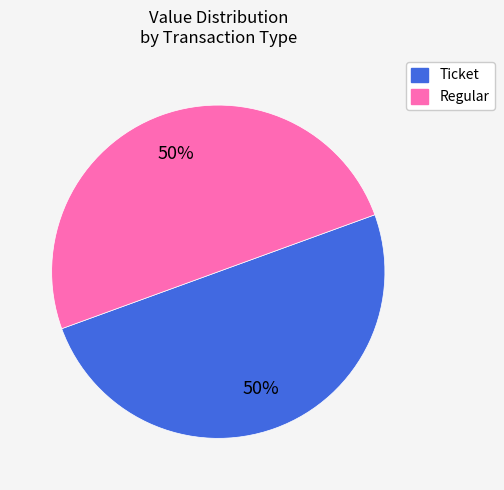

To the nearest percent, what is the combined percentage of Regular and Ticket?

100%